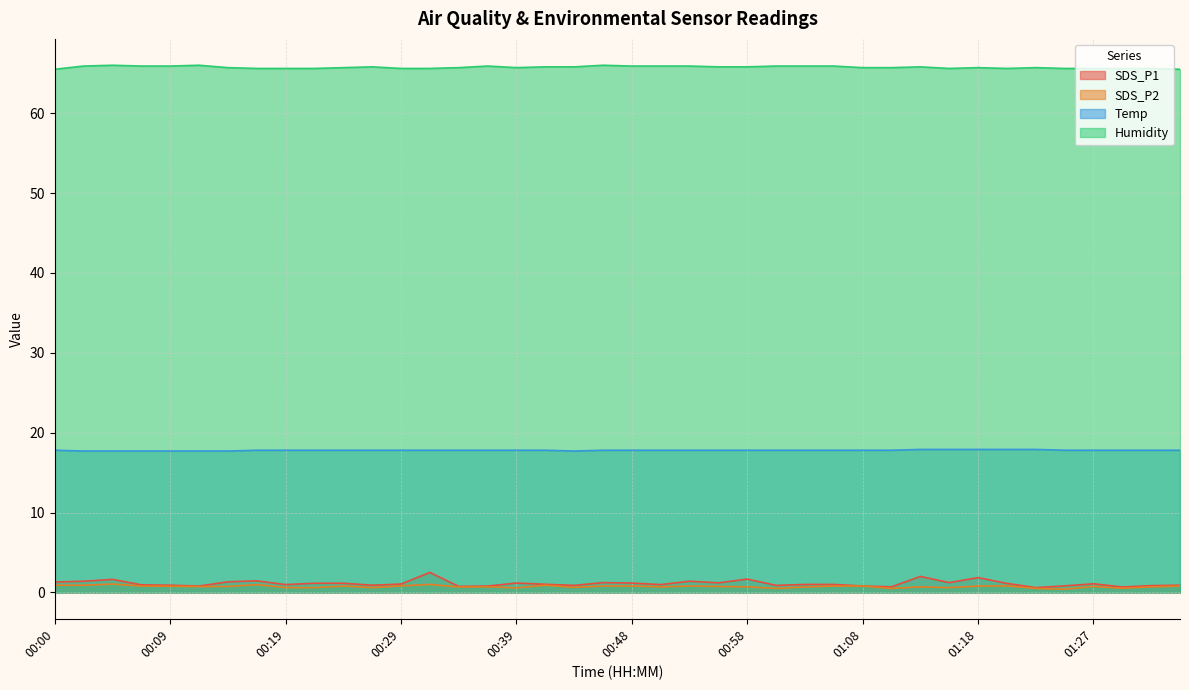

Where is SDS_P1 nearest to the value 1?

01:03